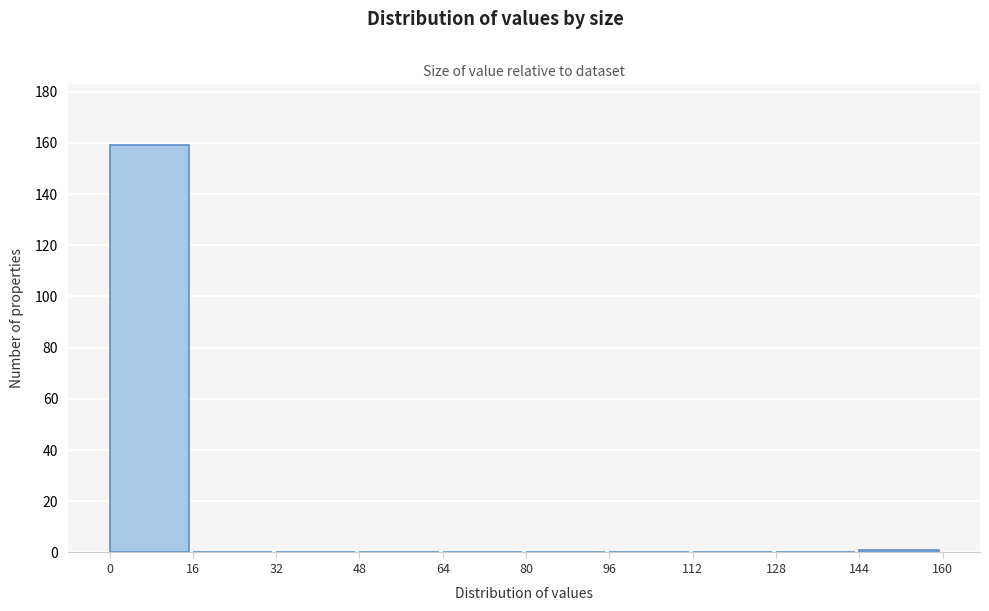

Reading left to right, list every bar in this chart as the range it spans on the x-axis followed by its height. The values are not printed on the chart, so give them approximately, as read against the axis.

0 to 16: 160
16 to 32: 0
32 to 48: 0
48 to 64: 0
64 to 80: 0
80 to 96: 0
96 to 112: 0
112 to 128: 0
128 to 144: 0
144 to 160: under 2